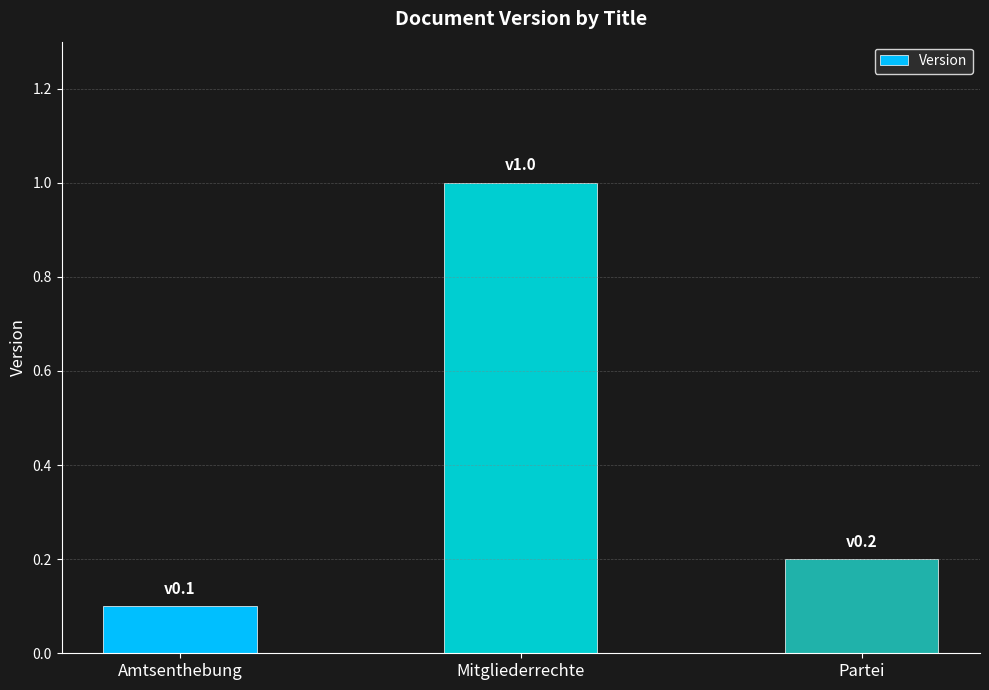

What is the label of the 3rd bar from the right?

Amtsenthebung